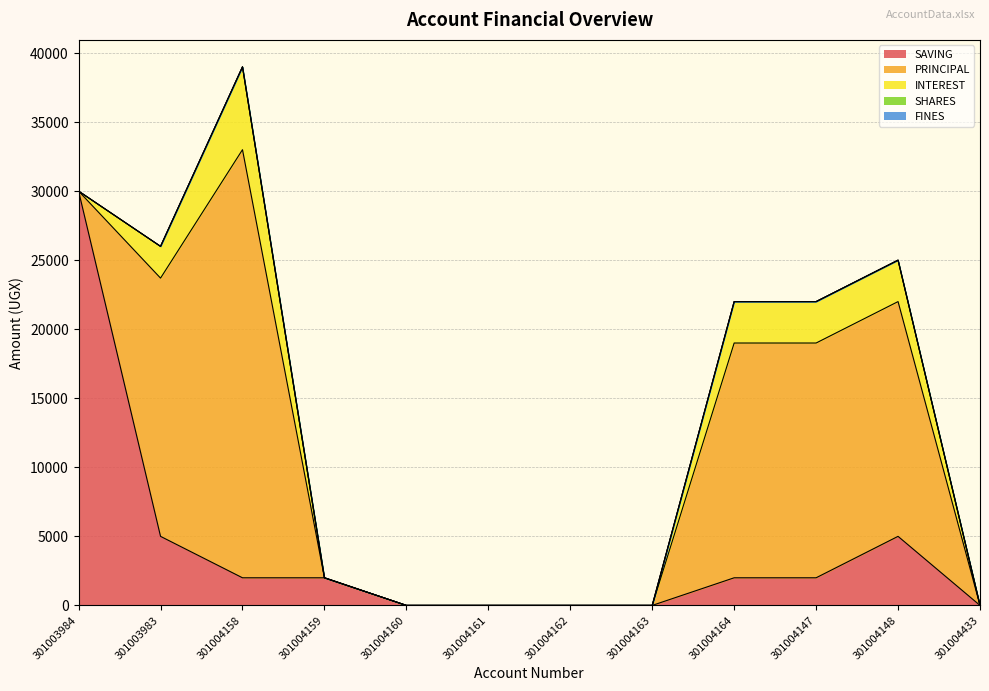

What is the label of the 11th point from the right?

301003983